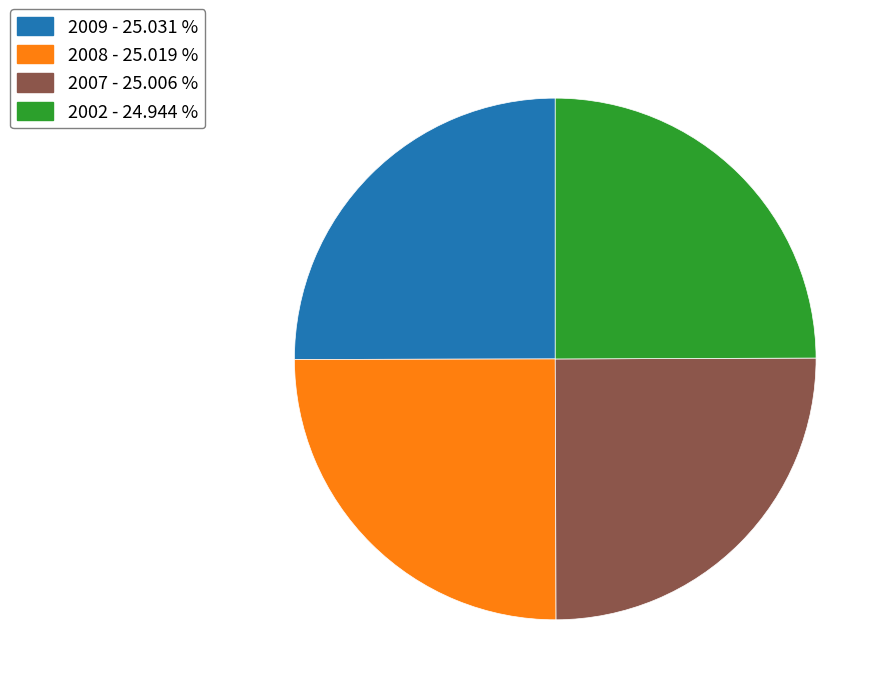

Is there any slice that represents more than half of the pie?

No